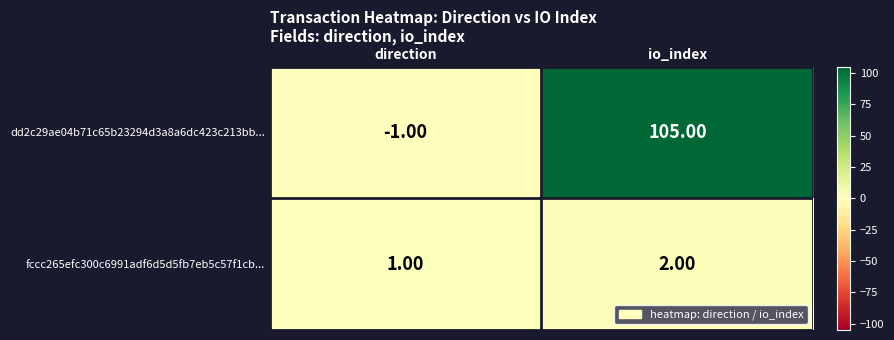

Is the value of fccc265efc300c6991adf6d5d5fb7eb5c57f1cb... at io_index greater than the value of dd2c29ae04b71c65b23294d3a8a6dc423c213bb... at io_index?

No